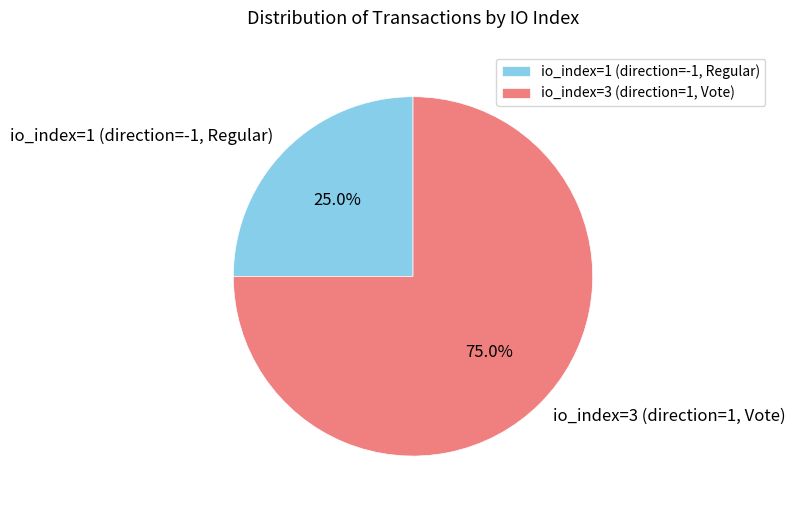

Rank the categories by value from lowest to highest.

io_index=1 (direction=-1, Regular), io_index=3 (direction=1, Vote)